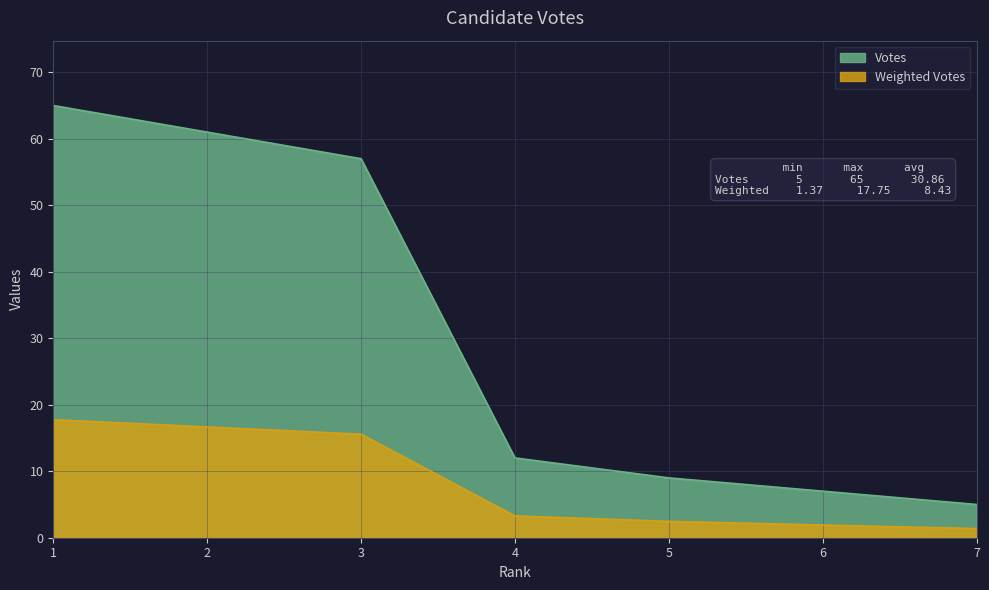

The value of Votes at 6 is 11.2. True or false?

False